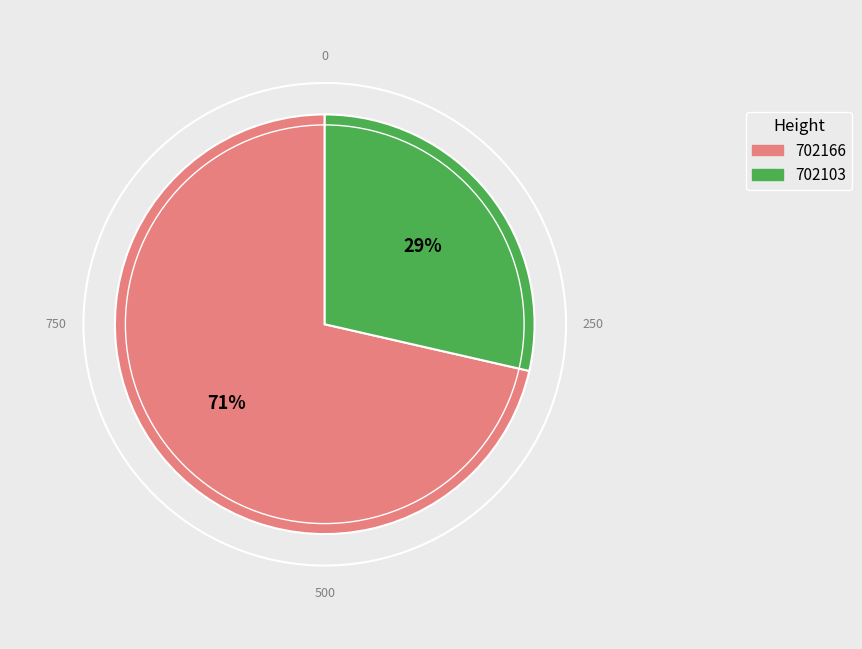

To the nearest percent, what portion does 702166 represent?

71%